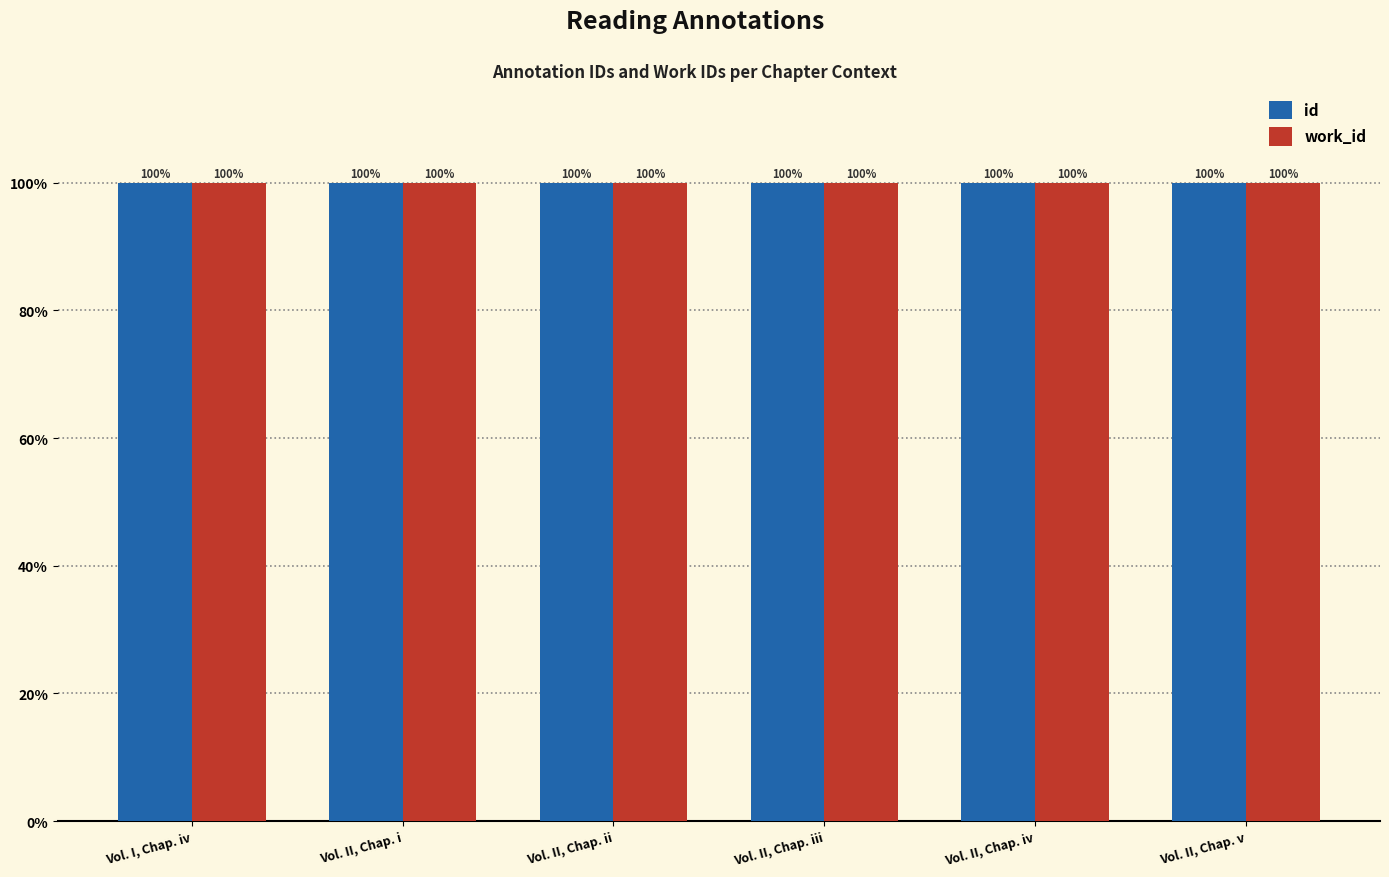

What is the smallest value displayed?

100.0